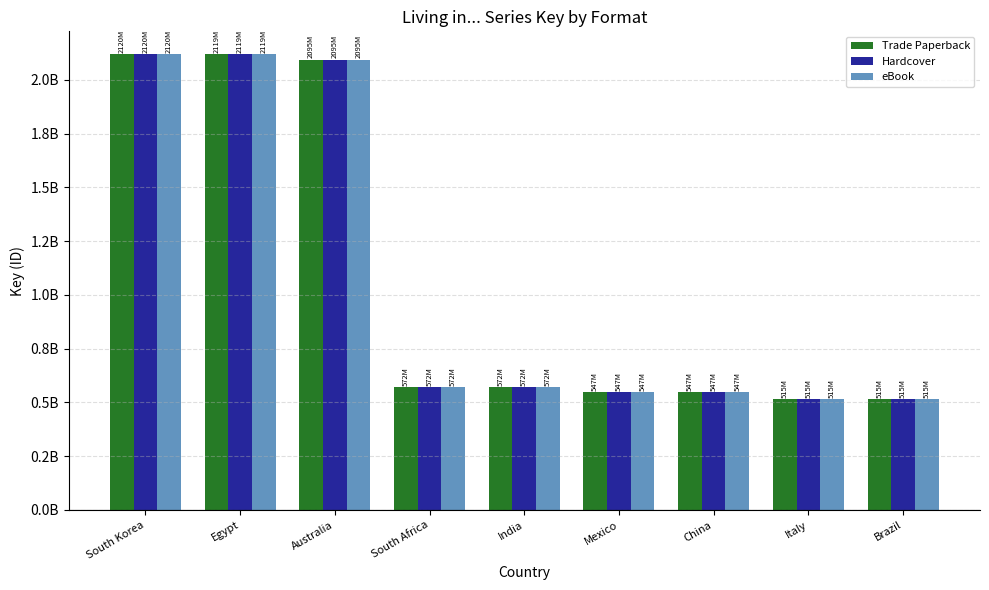

Does the chart contain stacked bars?

No